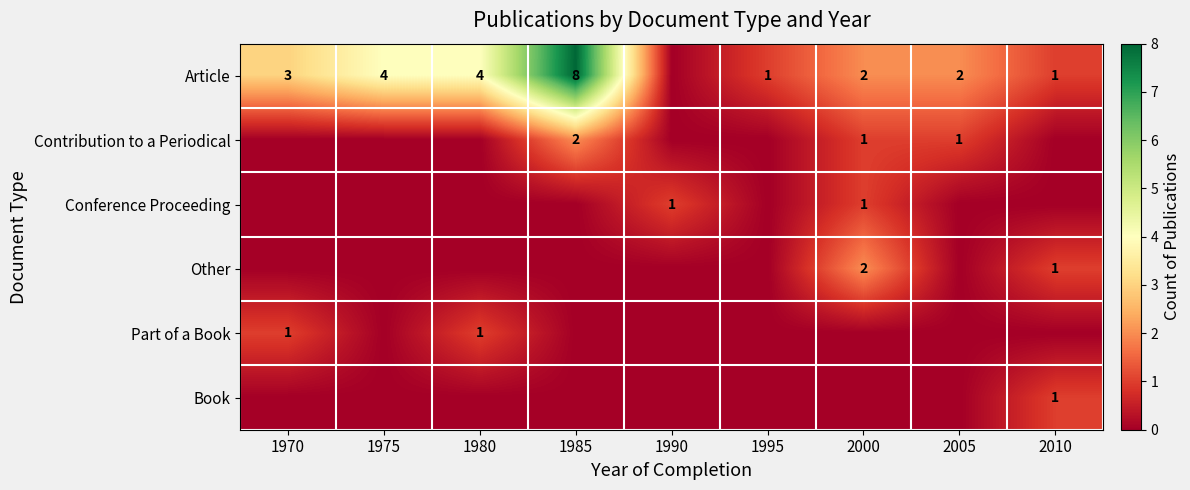

The value of Other at 2010 is 0. True or false?

False